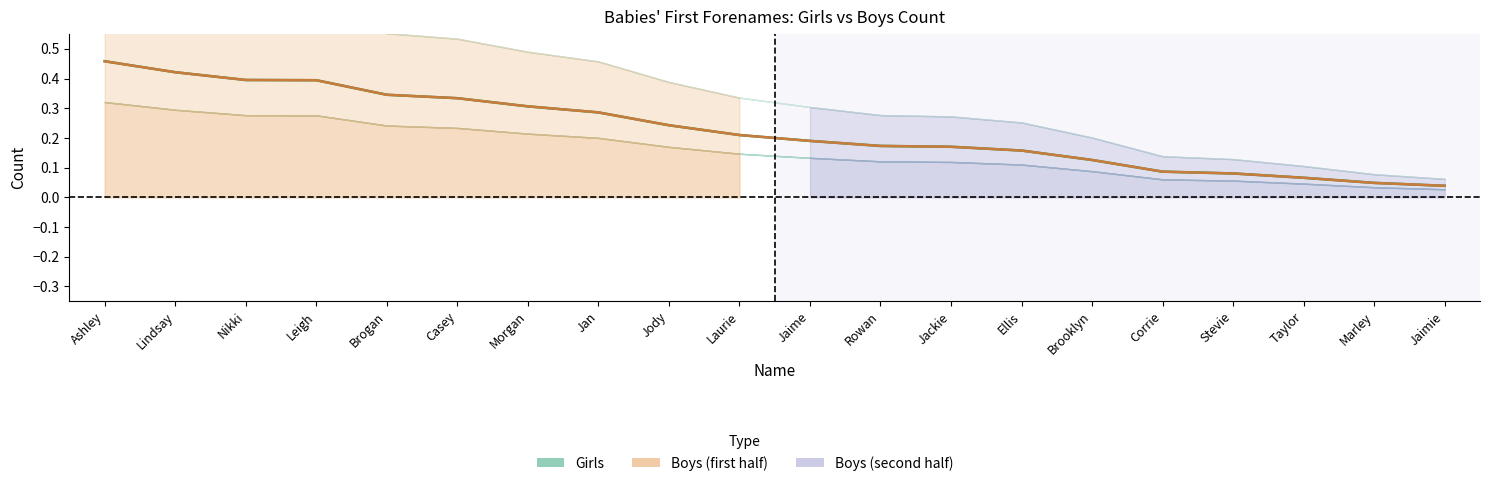

What is the difference between the second highest and minimum values in the Boys (centre) series?

0.4